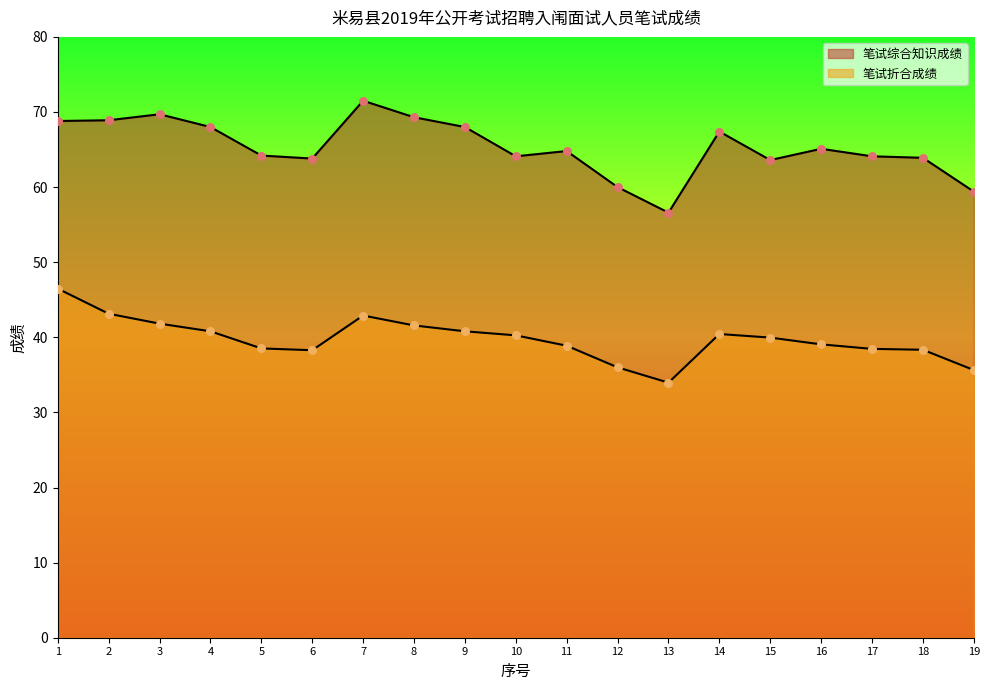

Is the value of 笔试折合成绩 at 10 greater than the value of 笔试综合知识成绩 at 14?

No